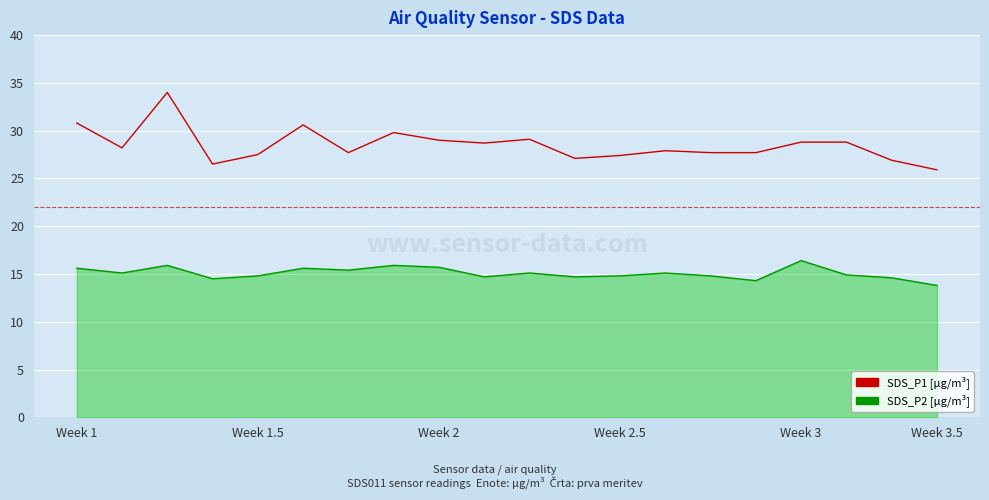

What is the smallest value displayed?

13.8